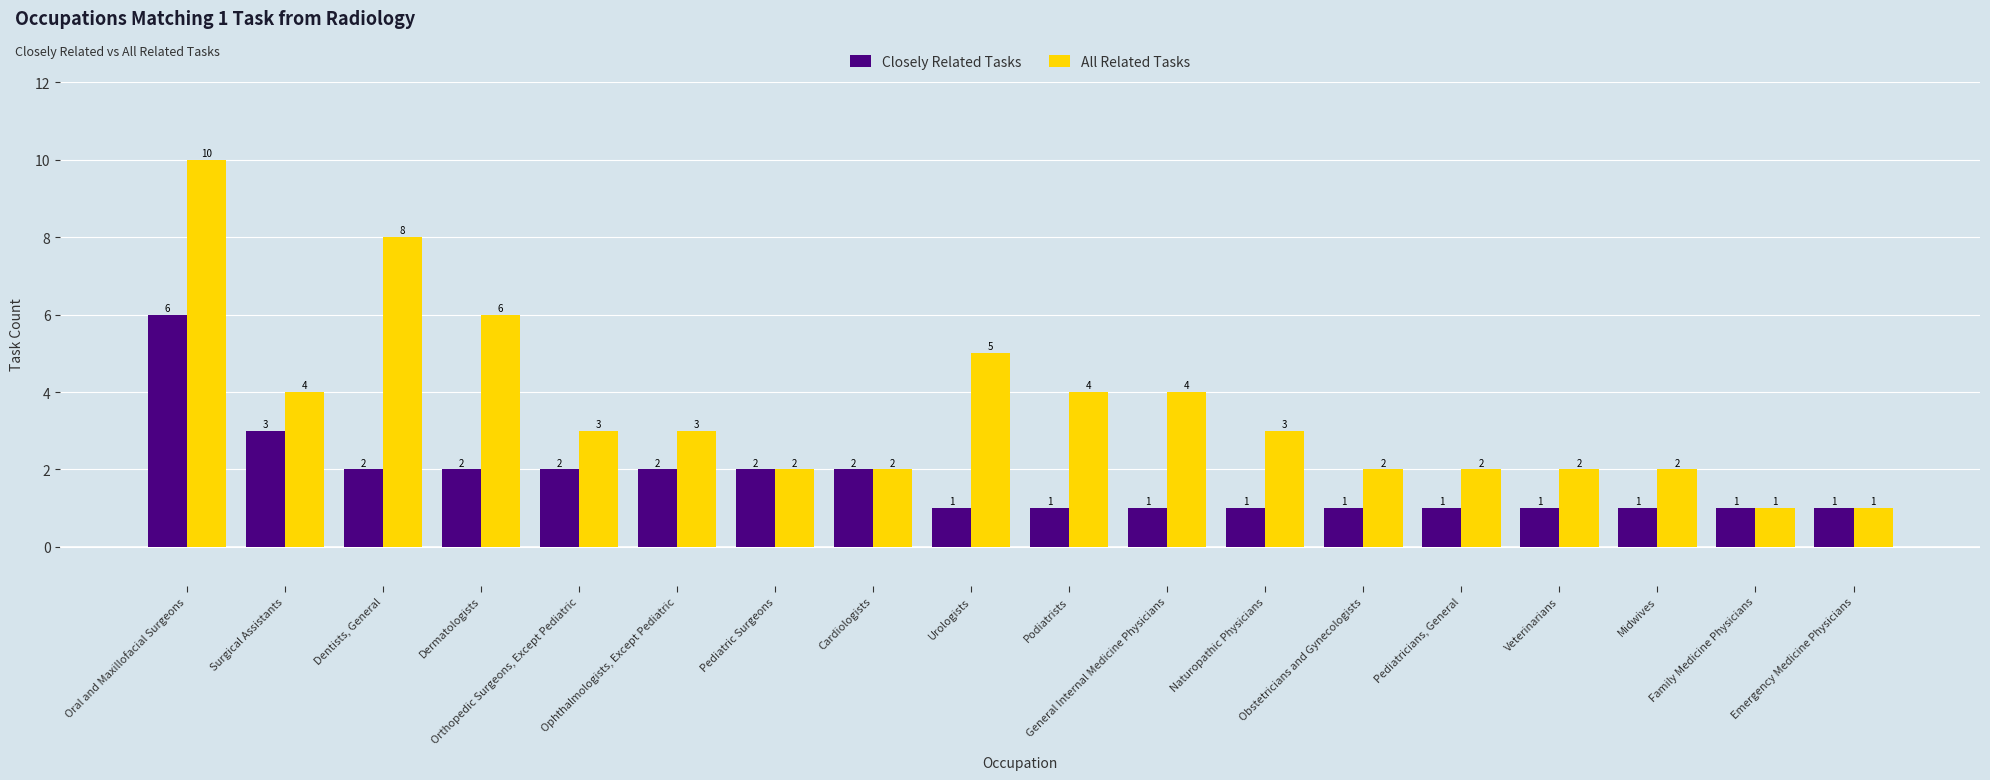

How many data points in All Related Tasks are less than 3?

8